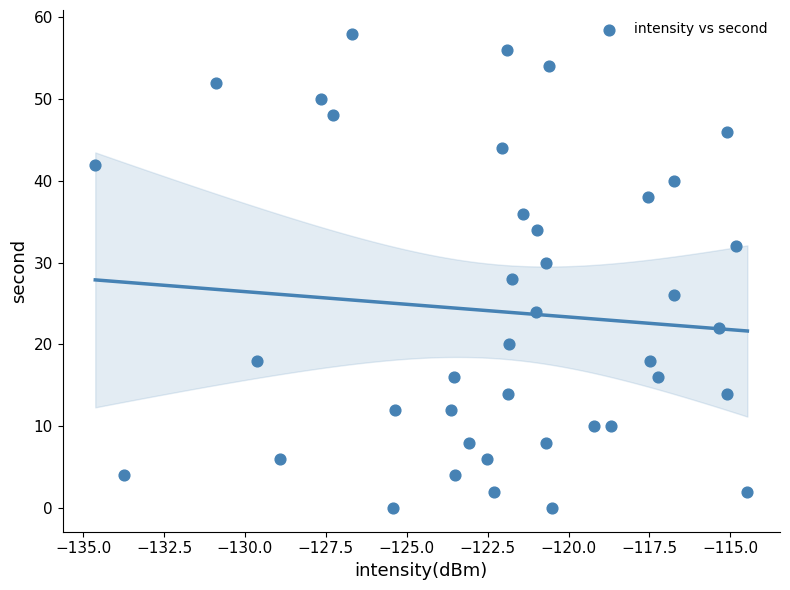

What is the range of Y values (max minus min)?

58